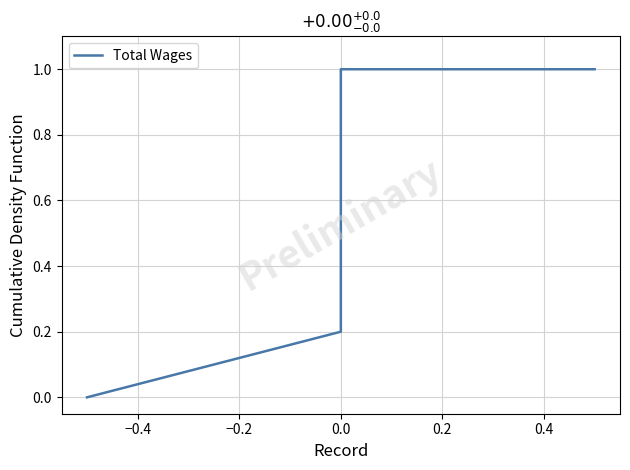

Which category has the highest value across all series?

0.4